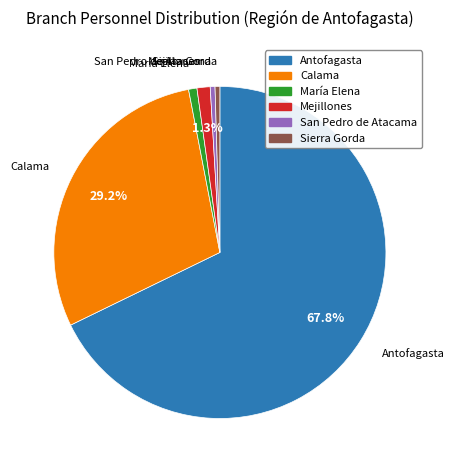

Is it true that Antofagasta is 77% of the pie?

False